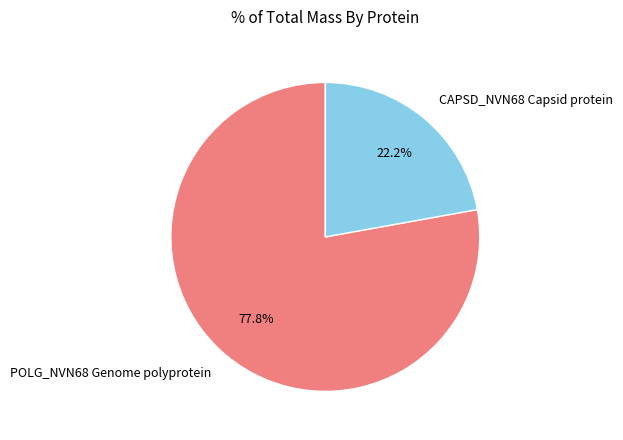

To the nearest percent, what is the combined percentage of POLG_NVN68 Genome polyprotein and CAPSD_NVN68 Capsid protein?

100%